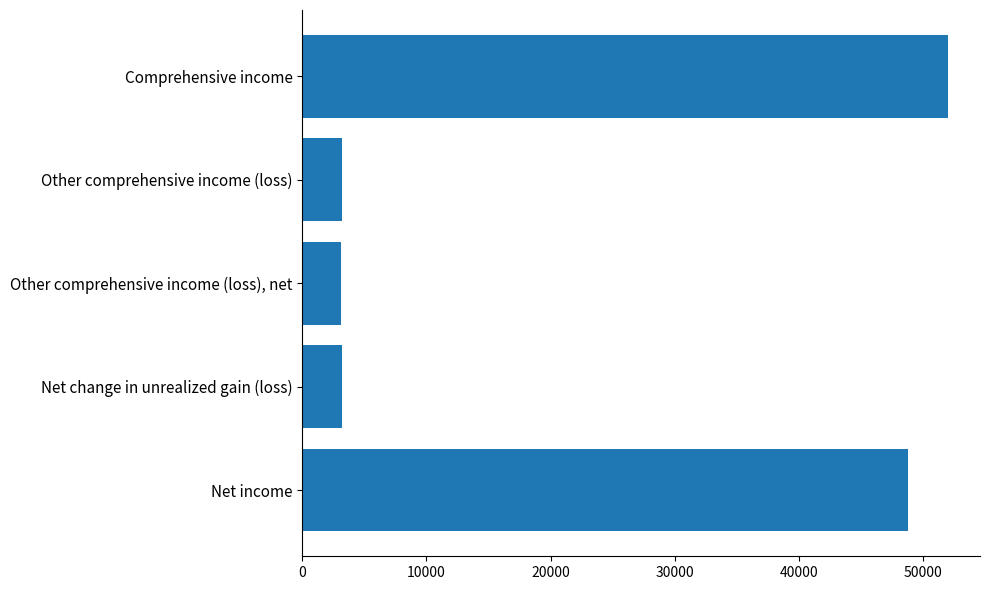

The value at Comprehensive income is 27151. True or false?

False